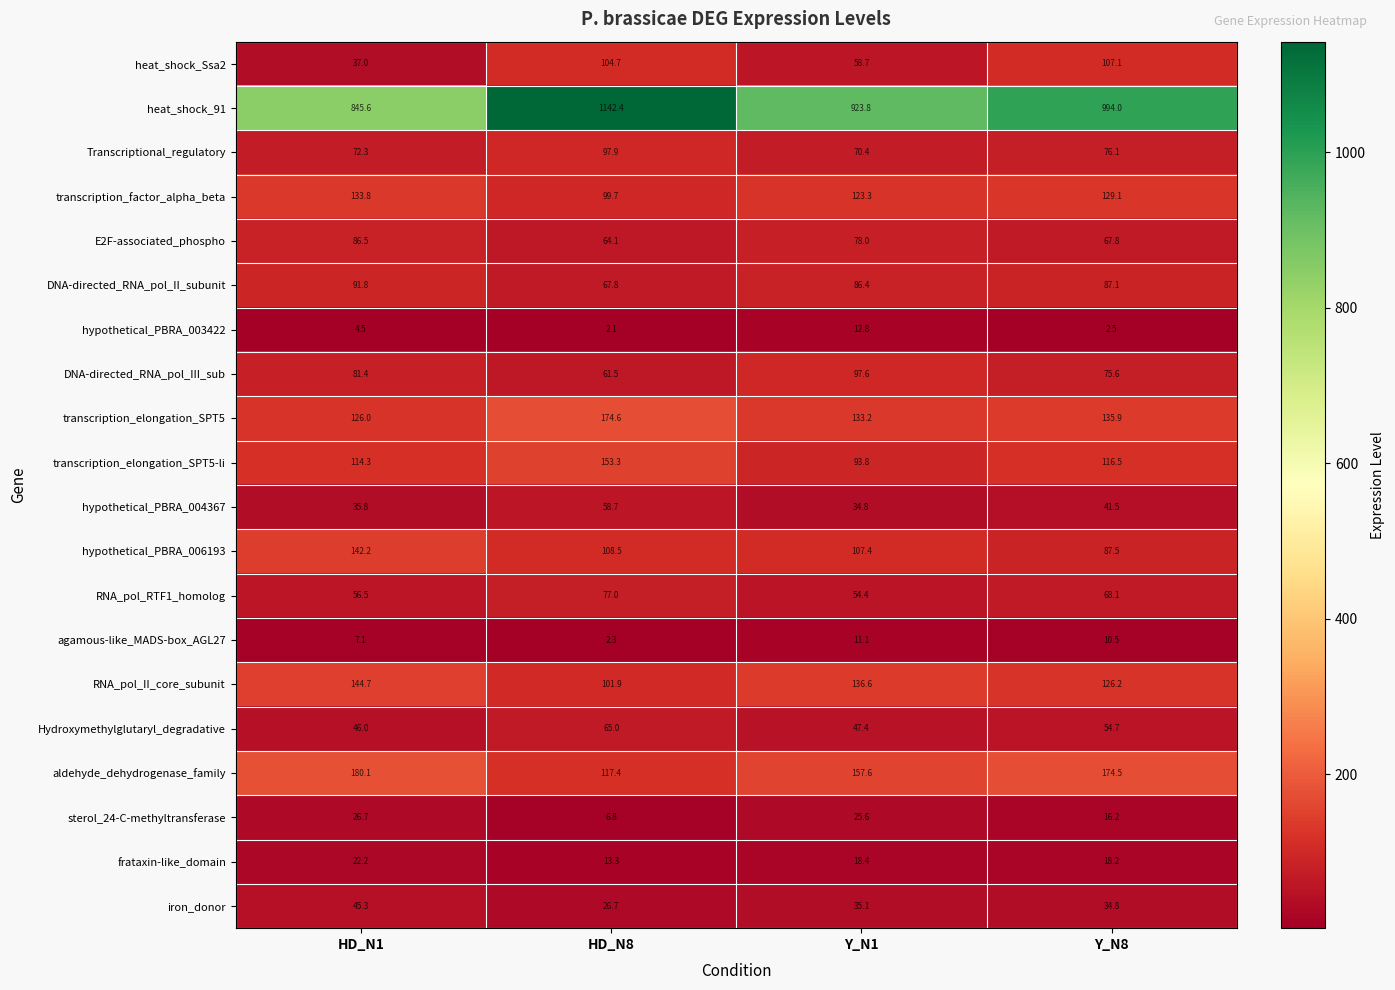

At which label does heat_shock_Ssa2 first exceed 104?

HD_N8